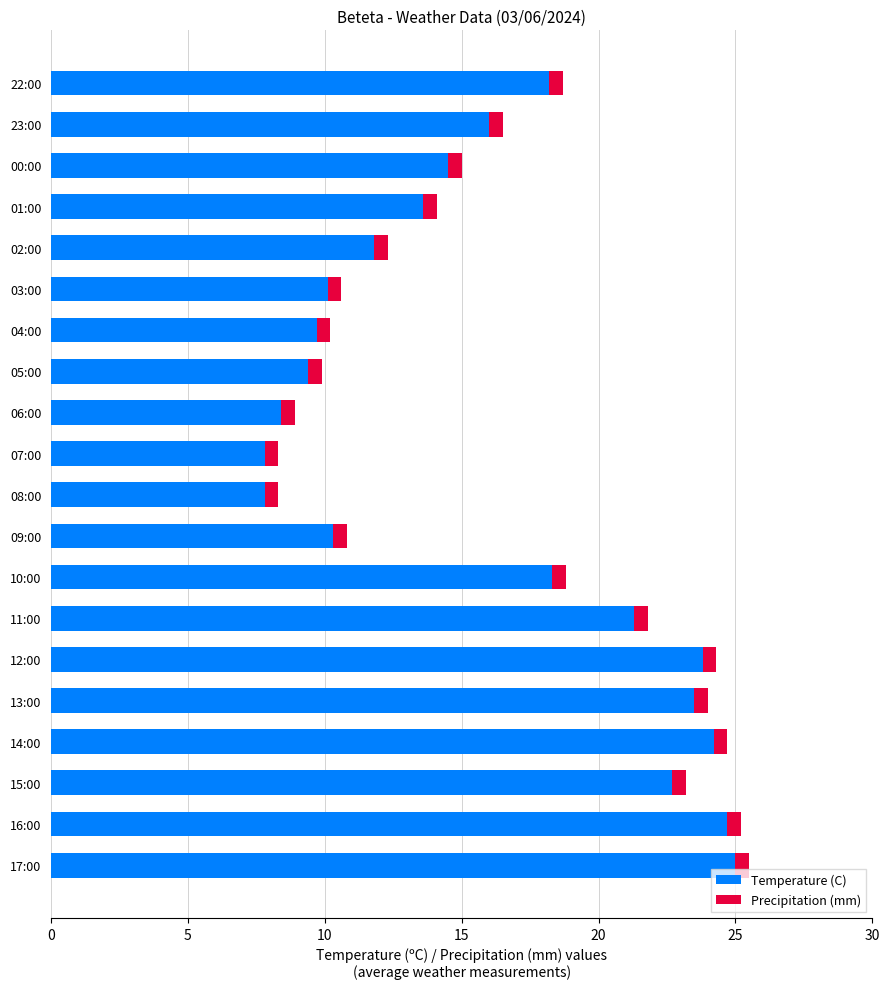

What is the lowest value of the Temperature (C) series?

7.8